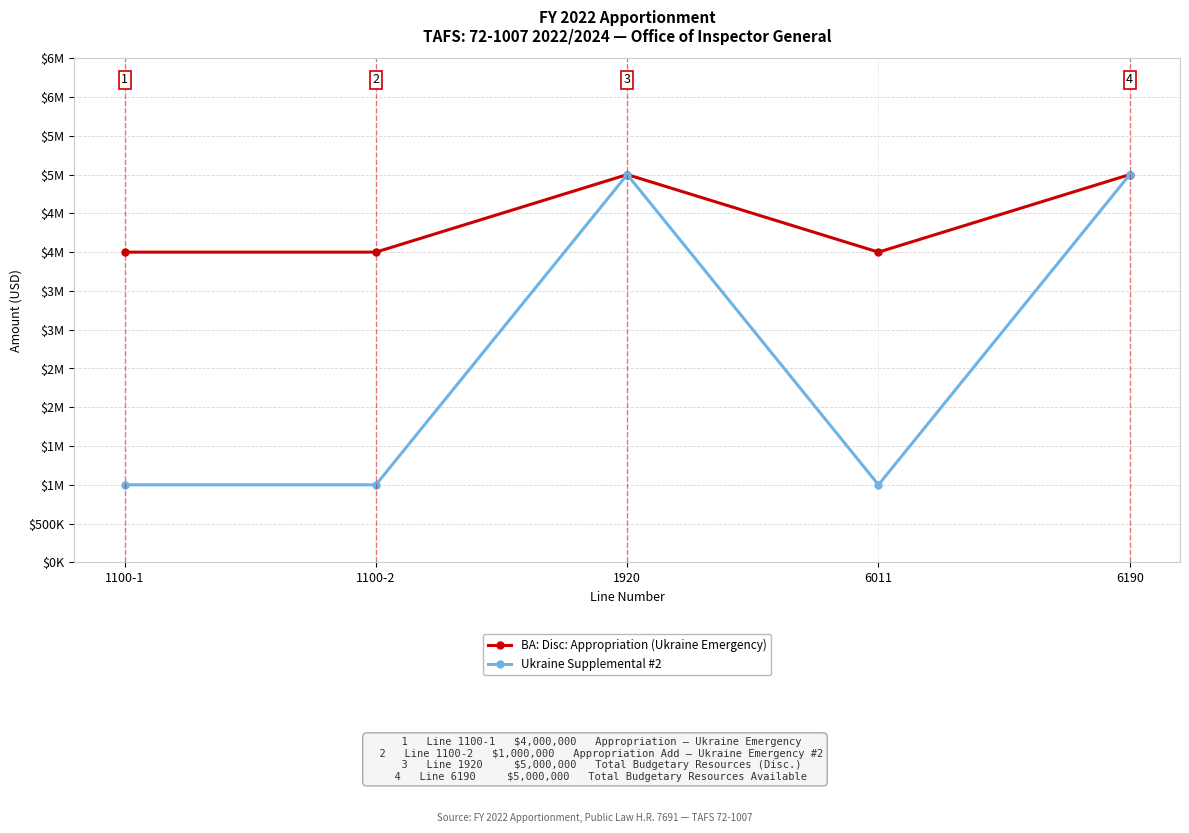

The BA: Disc: Appropriation (Ukraine Emergency) series shows 1755772 at 6011. True or false?

False